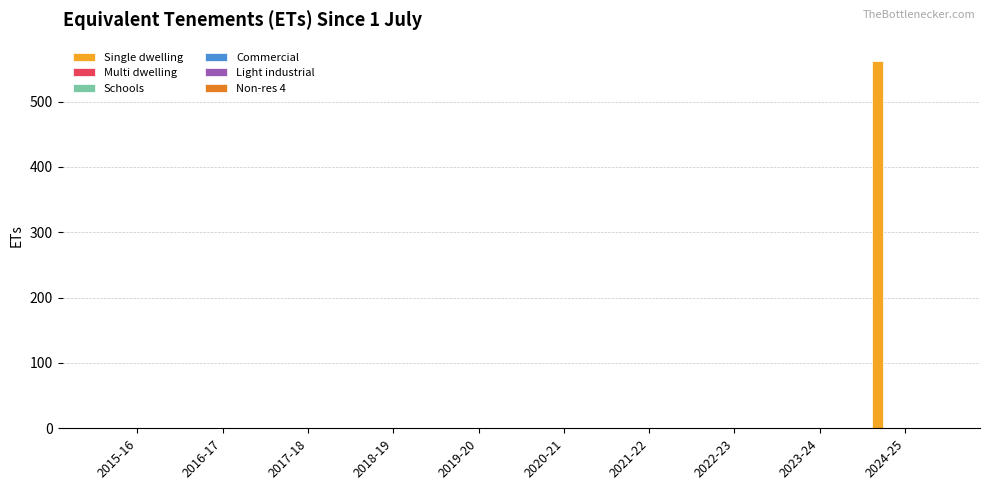

What is the sum of all values?

562.1